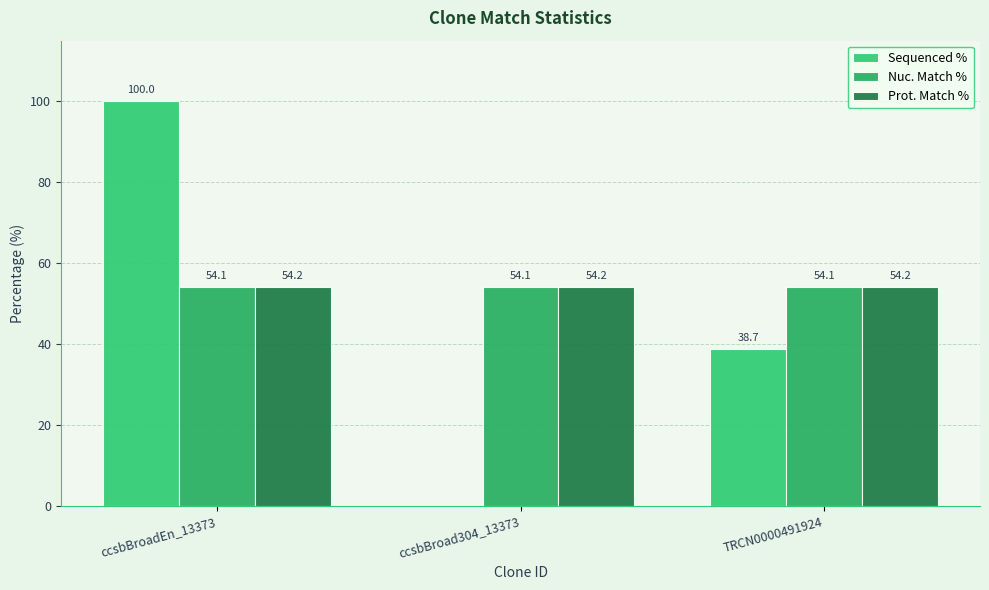

The value of Prot. Match % at TRCN0000491924 is 22.0. True or false?

False